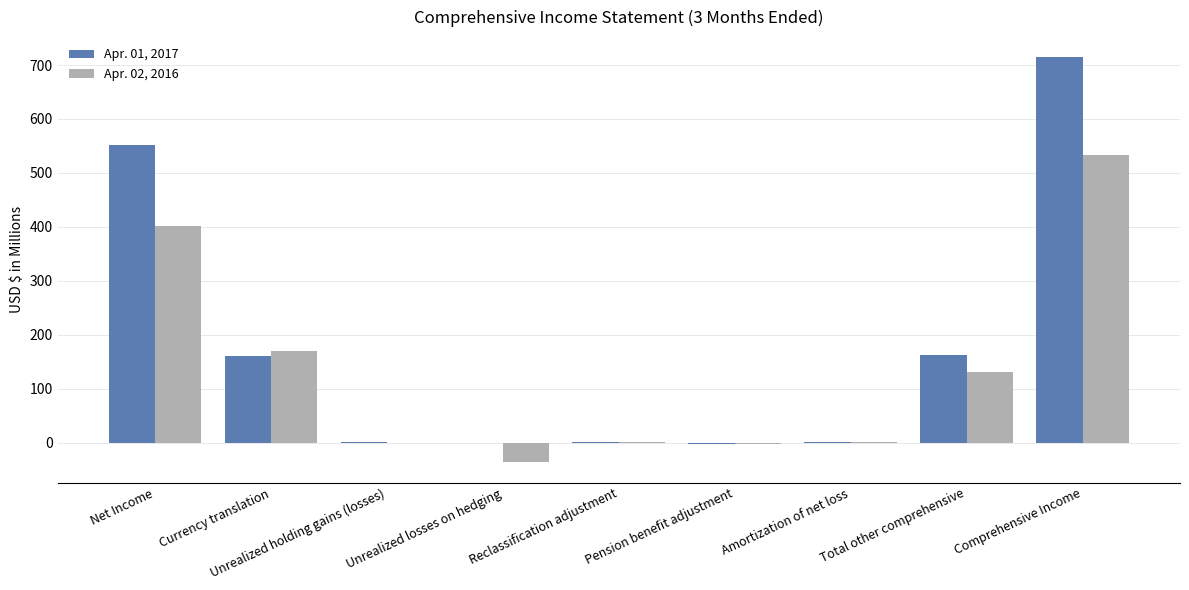

At which category does the chart reach its peak across all series?

Comprehensive Income